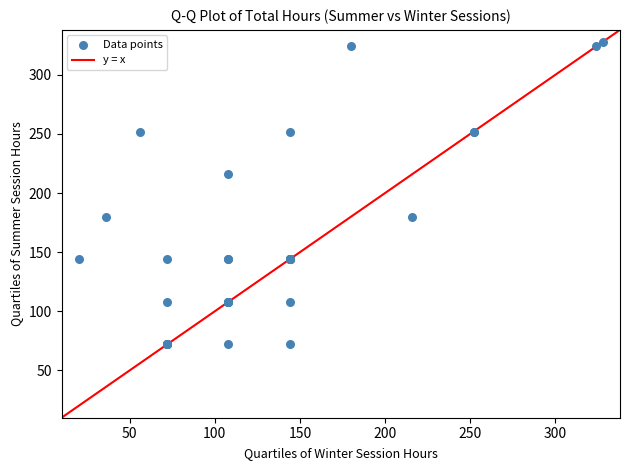

What Y value in the scatter plot is closest to 200?

216